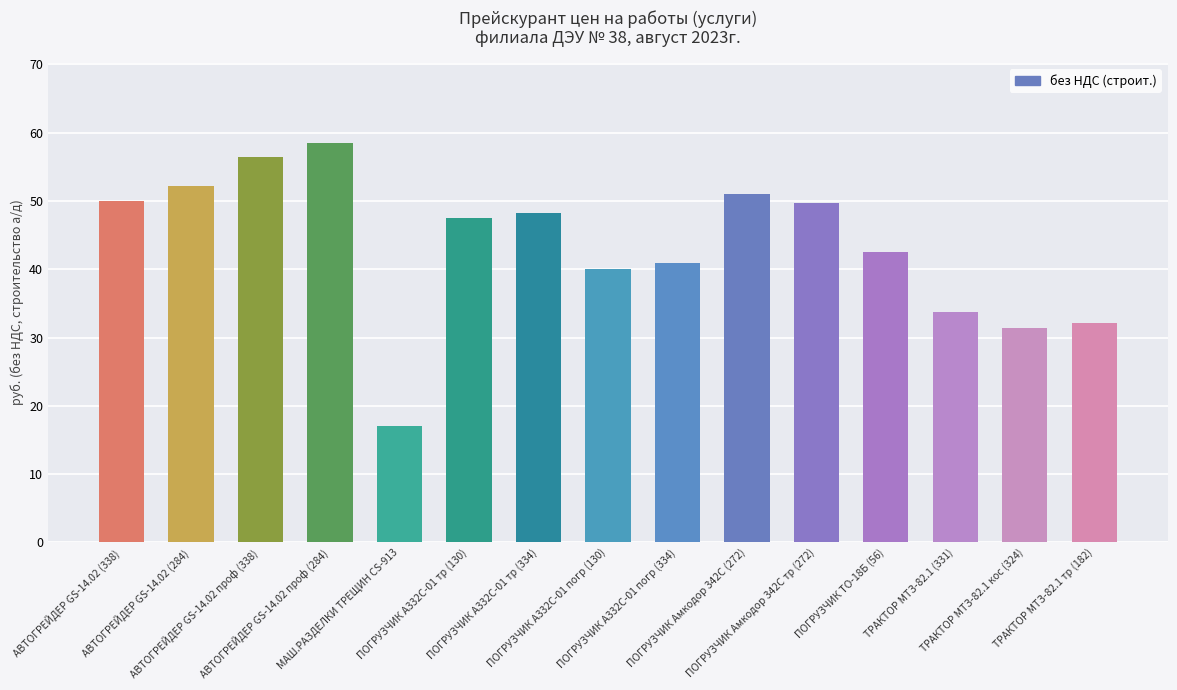

What is the difference between the maximum and minimum values?

41.4